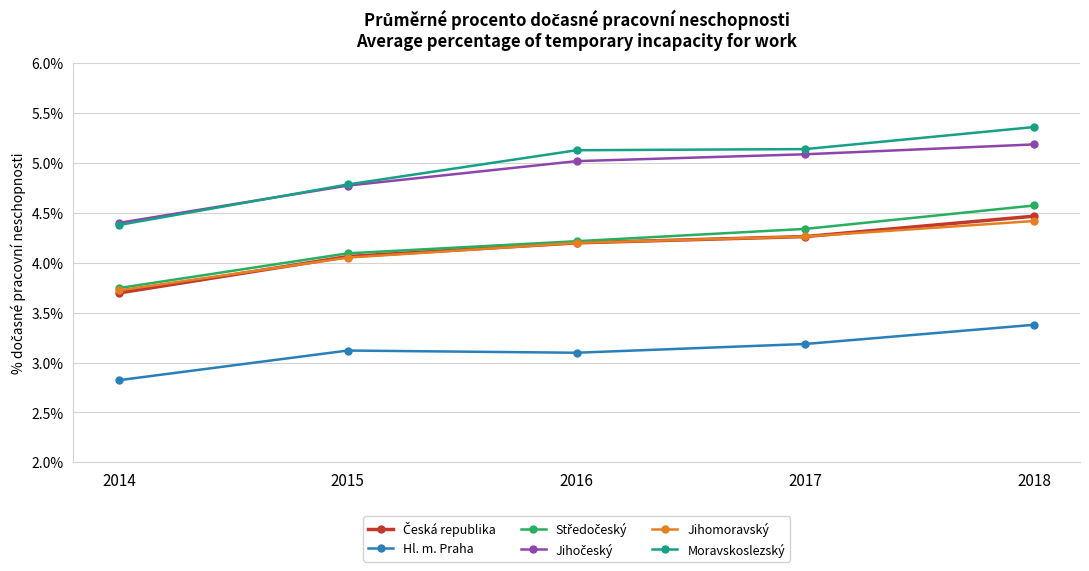

Is it true that Hl. m. Praha equals 3.1 at 2015?

True